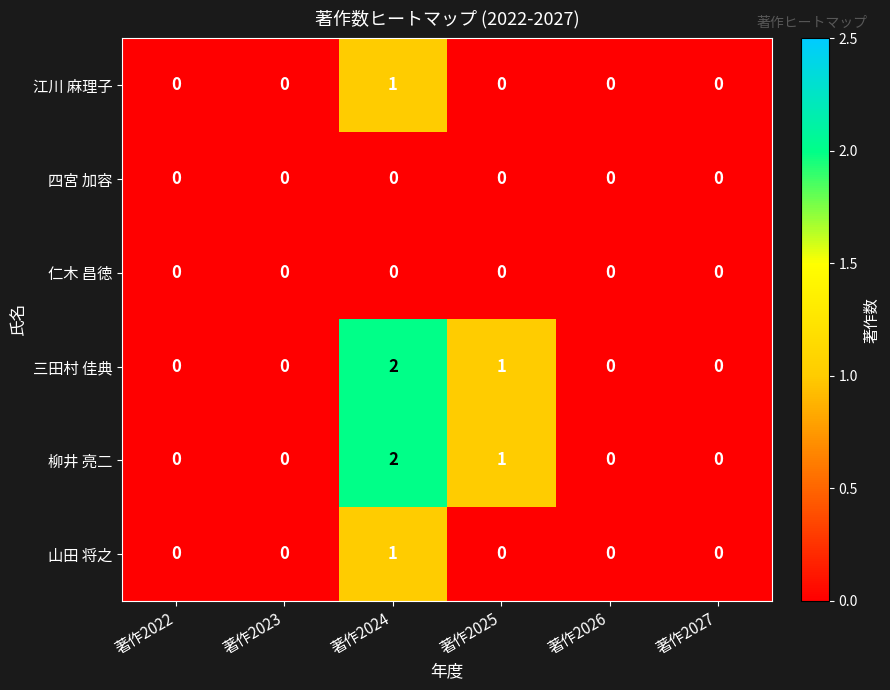

At which category does the chart reach its peak across all series?

著作2024